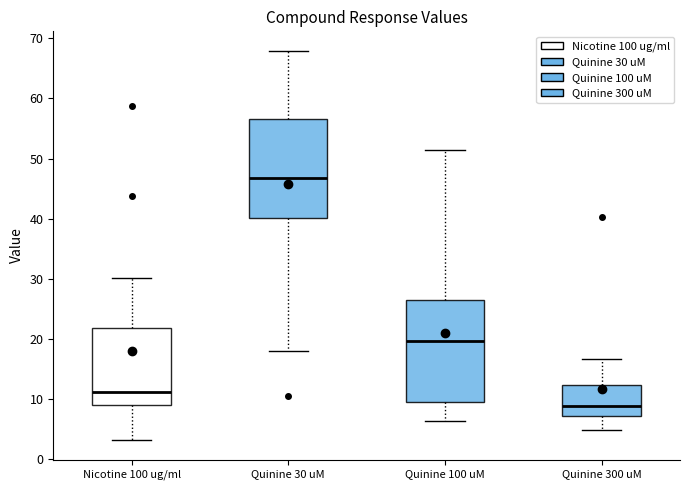

Reading left to right, read every box against the y-axis: the position of its median line, the range the box covers, and the ends of its whiskers. The values are not printed on the chart, so give them approximately, as read against the axis.

Nicotine 100 ug/ml: median 11, box 9 to 22, whiskers 3 to 30
Quinine 30 uM: median 47, box 40 to 57, whiskers 18 to 68
Quinine 100 uM: median 20, box 9 to 26, whiskers 6 to 51
Quinine 300 uM: median 9, box 7 to 12, whiskers 5 to 17